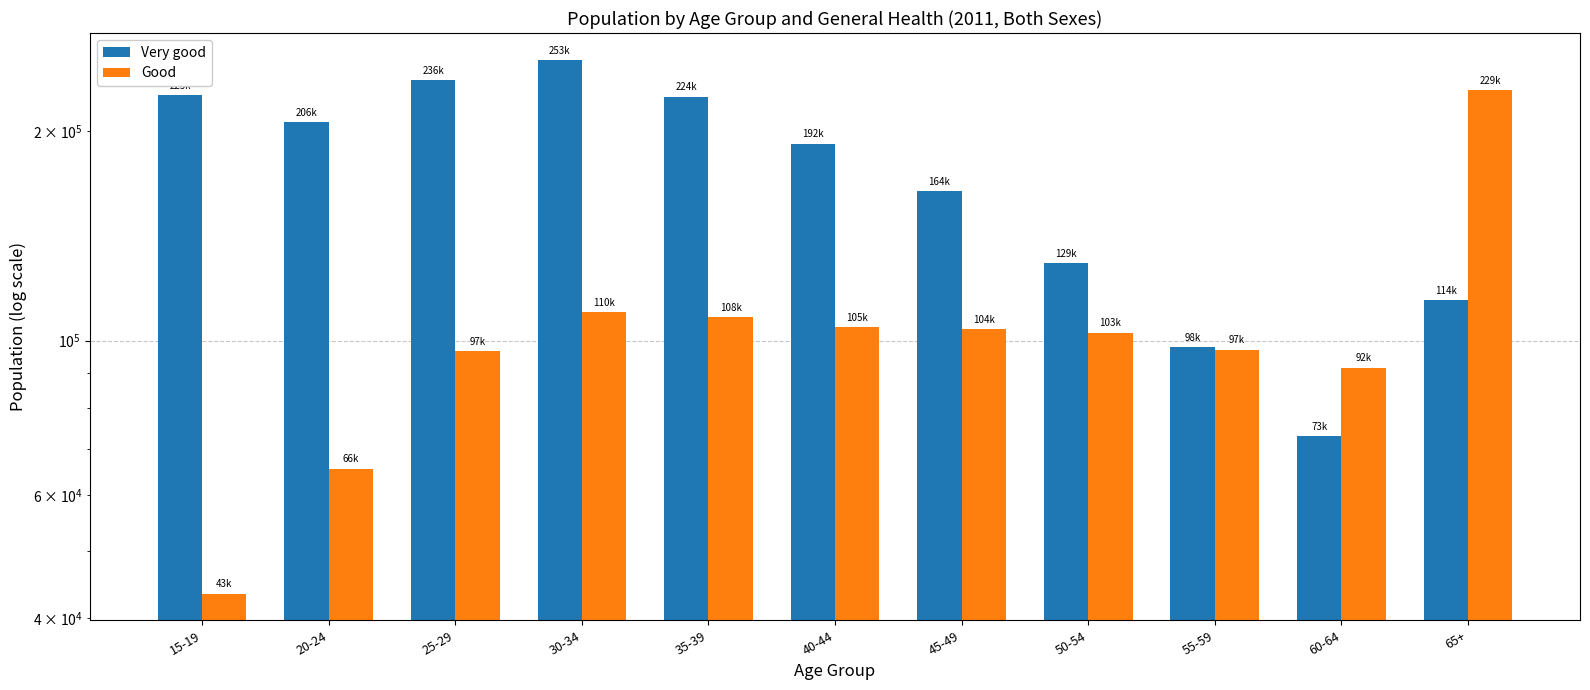

List the series in order of their peak value, highest first.

Very good, Good